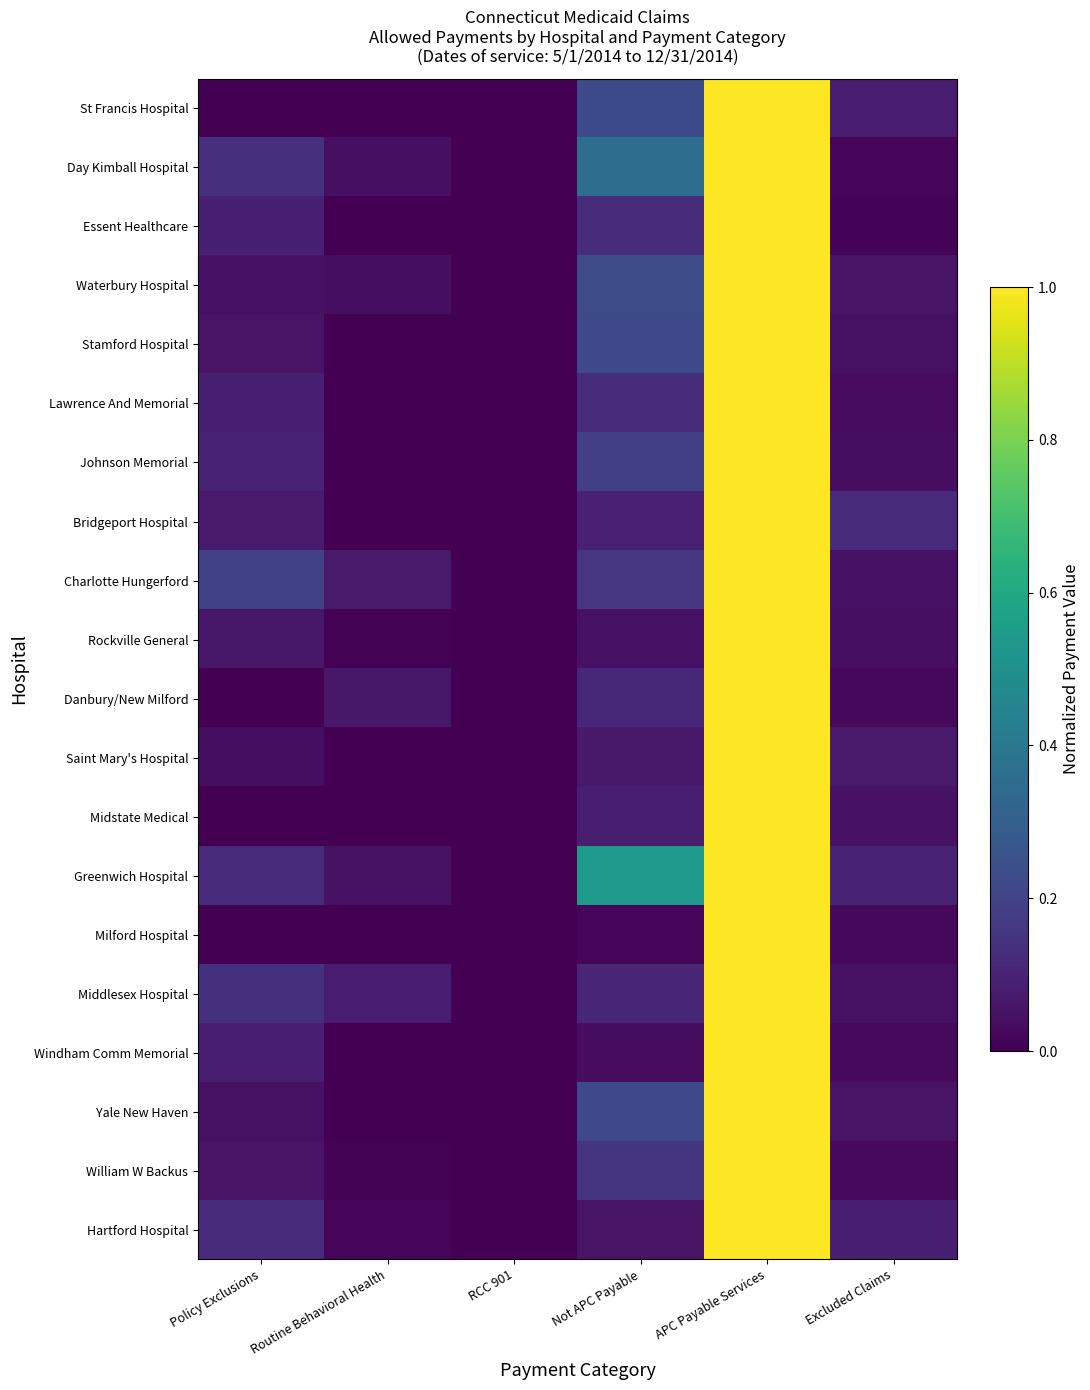

Reading right to left, transcribe all the data shown in this chart.

St Francis Hospital: Excluded Claims=0.1	APC Payable Services=1.0	Not APC Payable=0.2	RCC 901=0.0	Routine Behavioral Health=0.0	Policy Exclusions=0.0
Day Kimball Hospital: Excluded Claims=0.0	APC Payable Services=1.0	Not APC Payable=0.4	RCC 901=0.0	Routine Behavioral Health=0.0	Policy Exclusions=0.1
Essent Healthcare: Excluded Claims=0.0	APC Payable Services=1.0	Not APC Payable=0.1	RCC 901=0.0	Routine Behavioral Health=0.0	Policy Exclusions=0.1
Waterbury Hospital: Excluded Claims=0.1	APC Payable Services=1.0	Not APC Payable=0.2	RCC 901=0.0	Routine Behavioral Health=0.0	Policy Exclusions=0.1
Stamford Hospital: Excluded Claims=0.0	APC Payable Services=1.0	Not APC Payable=0.2	RCC 901=0.0	Routine Behavioral Health=0.0	Policy Exclusions=0.1
Lawrence And Memorial: Excluded Claims=0.0	APC Payable Services=1.0	Not APC Payable=0.1	RCC 901=0.0	Routine Behavioral Health=0.0	Policy Exclusions=0.1
Johnson Memorial: Excluded Claims=0.0	APC Payable Services=1.0	Not APC Payable=0.2	RCC 901=0.0	Routine Behavioral Health=0.0	Policy Exclusions=0.1
Bridgeport Hospital: Excluded Claims=0.1	APC Payable Services=1.0	Not APC Payable=0.1	RCC 901=0.0	Routine Behavioral Health=0.0	Policy Exclusions=0.1
Charlotte Hungerford: Excluded Claims=0.0	APC Payable Services=1.0	Not APC Payable=0.2	RCC 901=0.0	Routine Behavioral Health=0.1	Policy Exclusions=0.2
Rockville General: Excluded Claims=0.0	APC Payable Services=1.0	Not APC Payable=0.0	RCC 901=0.0	Routine Behavioral Health=0.0	Policy Exclusions=0.1
Danbury/New Milford: Excluded Claims=0.0	APC Payable Services=1.0	Not APC Payable=0.1	RCC 901=0.0	Routine Behavioral Health=0.1	Policy Exclusions=0.0
Saint Mary's Hospital: Excluded Claims=0.1	APC Payable Services=1.0	Not APC Payable=0.1	RCC 901=0.0	Routine Behavioral Health=0.0	Policy Exclusions=0.0
Midstate Medical: Excluded Claims=0.0	APC Payable Services=1.0	Not APC Payable=0.1	RCC 901=0.0	Routine Behavioral Health=0.0	Policy Exclusions=0.0
Greenwich Hospital: Excluded Claims=0.1	APC Payable Services=1.0	Not APC Payable=0.5	RCC 901=0.0	Routine Behavioral Health=0.0	Policy Exclusions=0.1
Milford Hospital: Excluded Claims=0.0	APC Payable Services=1.0	Not APC Payable=0.0	RCC 901=0.0	Routine Behavioral Health=0.0	Policy Exclusions=0.0
Middlesex Hospital: Excluded Claims=0.0	APC Payable Services=1.0	Not APC Payable=0.1	RCC 901=0.0	Routine Behavioral Health=0.1	Policy Exclusions=0.1
Windham Comm Memorial: Excluded Claims=0.0	APC Payable Services=1.0	Not APC Payable=0.0	RCC 901=0.0	Routine Behavioral Health=0.0	Policy Exclusions=0.1
Yale New Haven: Excluded Claims=0.1	APC Payable Services=1.0	Not APC Payable=0.2	RCC 901=0.0	Routine Behavioral Health=0.0	Policy Exclusions=0.0
William W Backus: Excluded Claims=0.0	APC Payable Services=1.0	Not APC Payable=0.2	RCC 901=0.0	Routine Behavioral Health=0.0	Policy Exclusions=0.1
Hartford Hospital: Excluded Claims=0.1	APC Payable Services=1.0	Not APC Payable=0.1	RCC 901=0.0	Routine Behavioral Health=0.0	Policy Exclusions=0.1